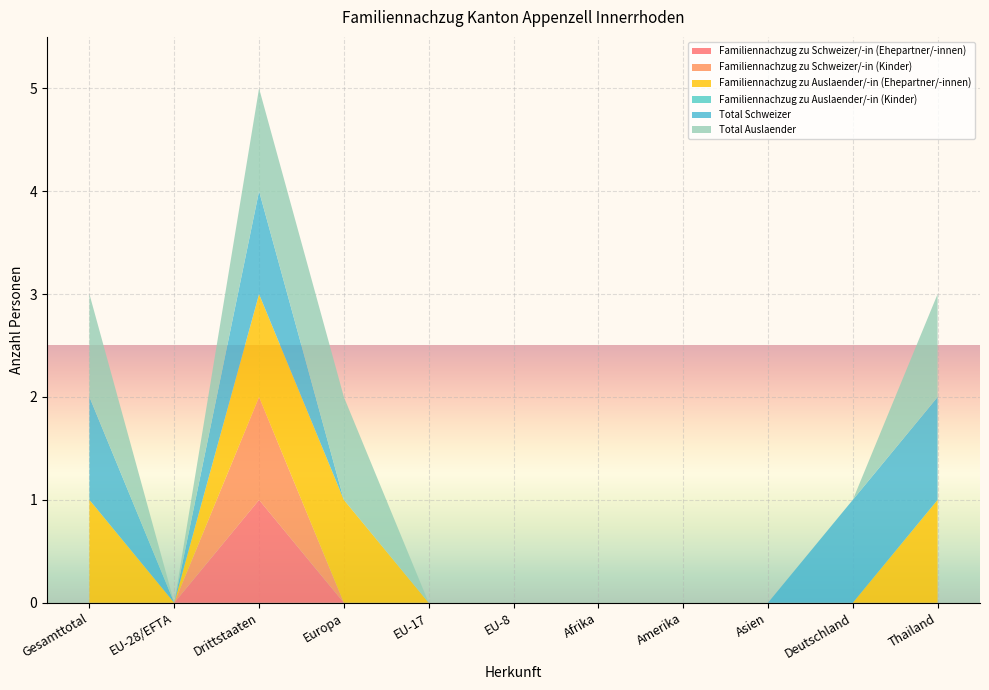

Reading left to right, extract all data points from this chart.

Familiennachzug zu Schweizer/-in (Ehepartner/-innen): Gesamttotal=0	EU-28/EFTA=0	Drittstaaten=1	Europa=0	EU-17=0	EU-8=0	Afrika=0	Amerika=0	Asien=0	Deutschland=0	Thailand=0
Familiennachzug zu Schweizer/-in (Kinder): Gesamttotal=0	EU-28/EFTA=0	Drittstaaten=1	Europa=0	EU-17=0	EU-8=0	Afrika=0	Amerika=0	Asien=0	Deutschland=0	Thailand=0
Familiennachzug zu Auslaender/-in (Ehepartner/-innen): Gesamttotal=1	EU-28/EFTA=0	Drittstaaten=1	Europa=1	EU-17=0	EU-8=0	Afrika=0	Amerika=0	Asien=0	Deutschland=0	Thailand=1
Familiennachzug zu Auslaender/-in (Kinder): Gesamttotal=0	EU-28/EFTA=0	Drittstaaten=0	Europa=0	EU-17=0	EU-8=0	Afrika=0	Amerika=0	Asien=0	Deutschland=0	Thailand=0
Total Schweizer: Gesamttotal=1	EU-28/EFTA=0	Drittstaaten=1	Europa=0	EU-17=0	EU-8=0	Afrika=0	Amerika=0	Asien=0	Deutschland=1	Thailand=1
Total Auslaender: Gesamttotal=1	EU-28/EFTA=0	Drittstaaten=1	Europa=1	EU-17=0	EU-8=0	Afrika=0	Amerika=0	Asien=0	Deutschland=0	Thailand=1